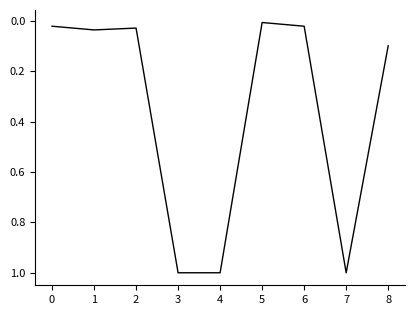

Between 4 and 5, which is larger?

4